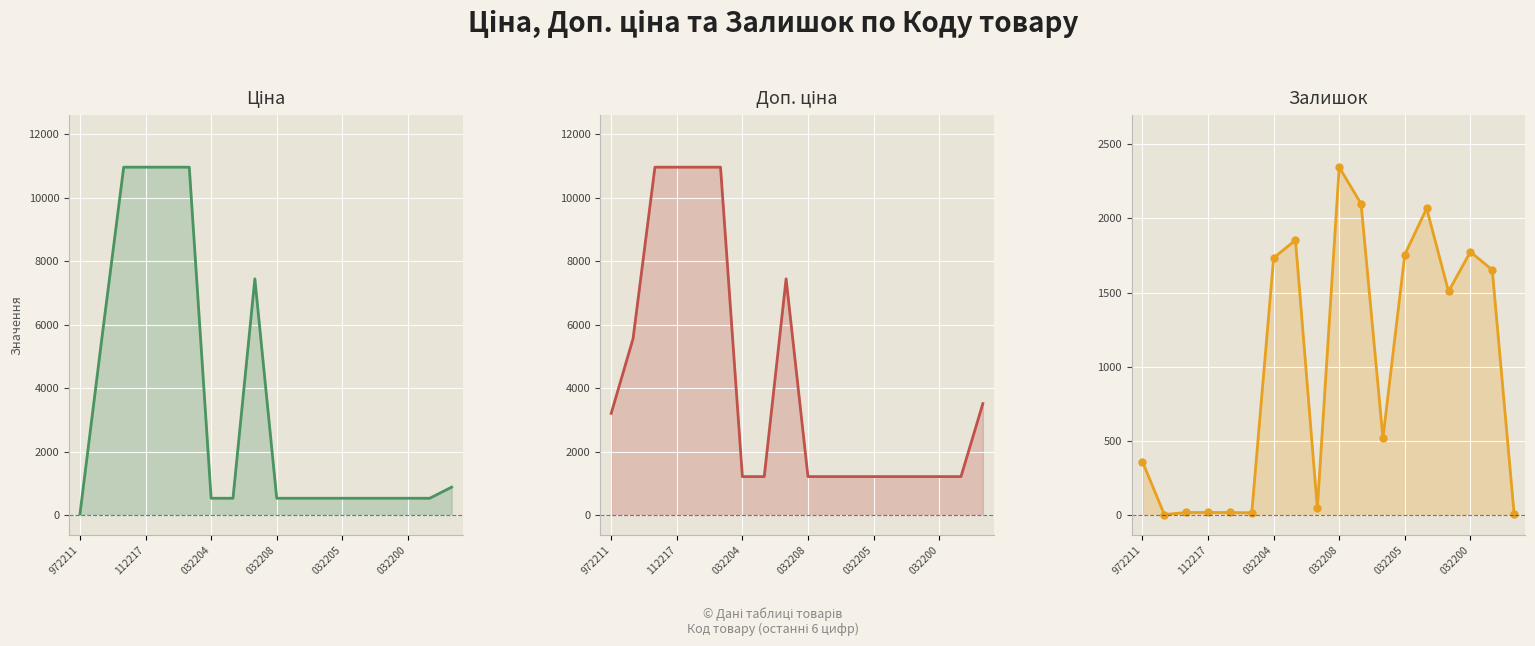

In Залишок, how many points are lower than both neighbors (excluding endpoints)?

5